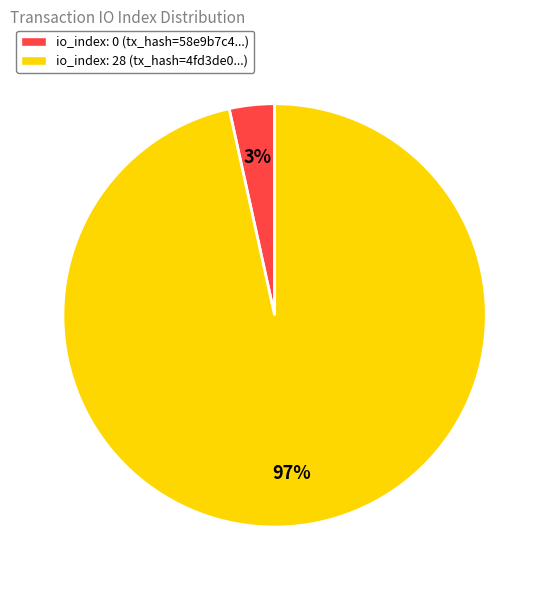

Is the sum of io_index: 28 (tx_hash=4fd3de0...) and io_index: 0 (tx_hash=58e9b7c4...) greater than half?

Yes